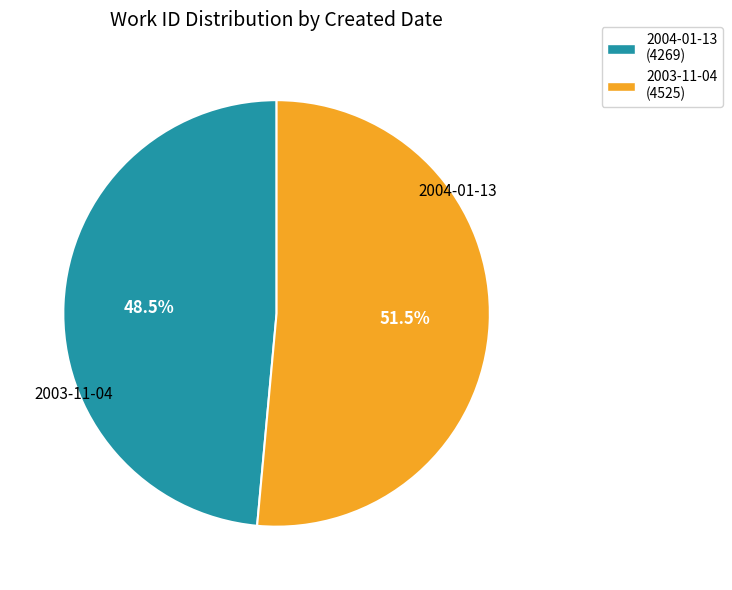

Rank the categories by value from lowest to highest.

2004-01-13, 2003-11-04